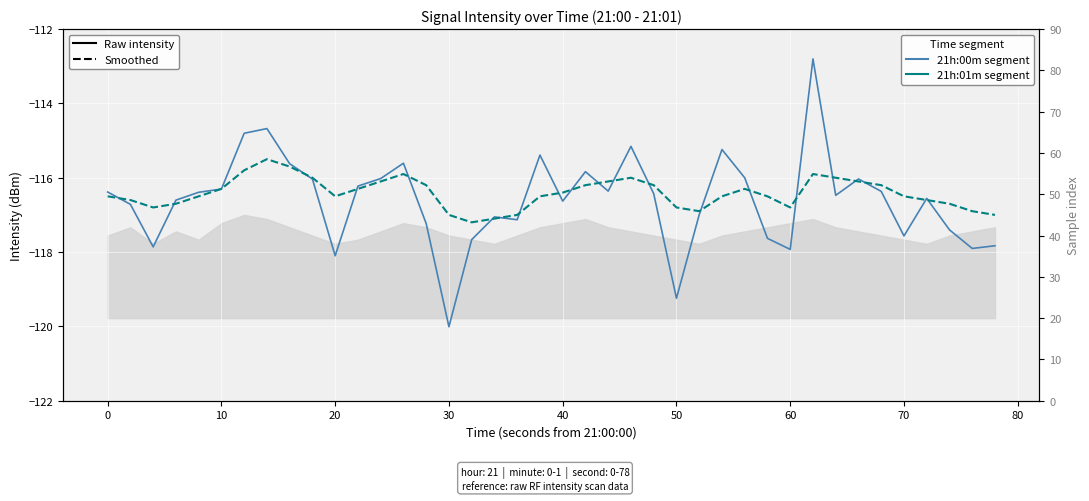

Which series has the widest spread of values?

Raw intensity (RMSE-style)